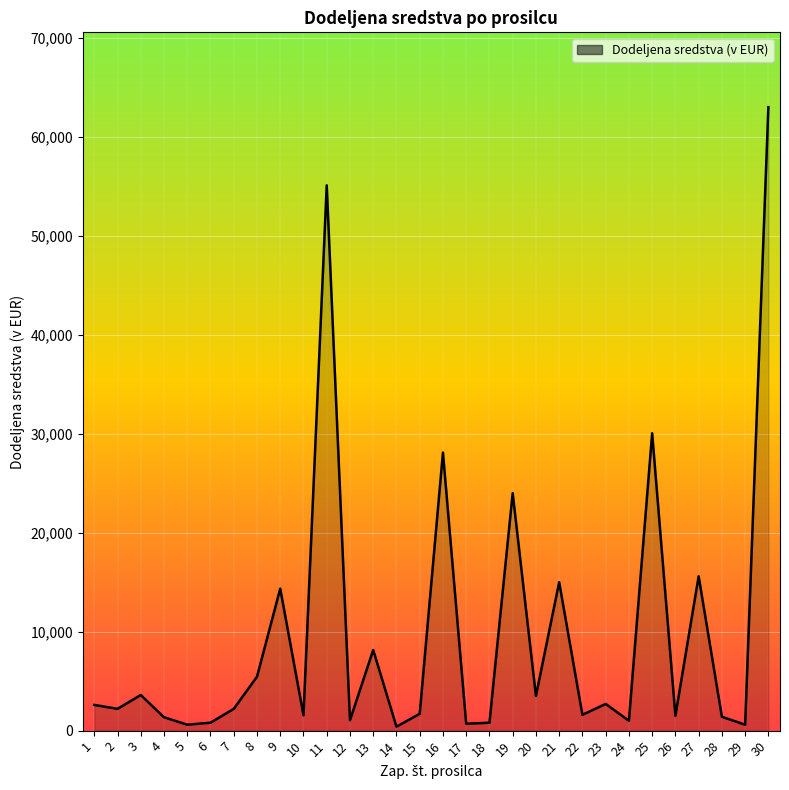

Which has a higher value, 28 or 7?

7